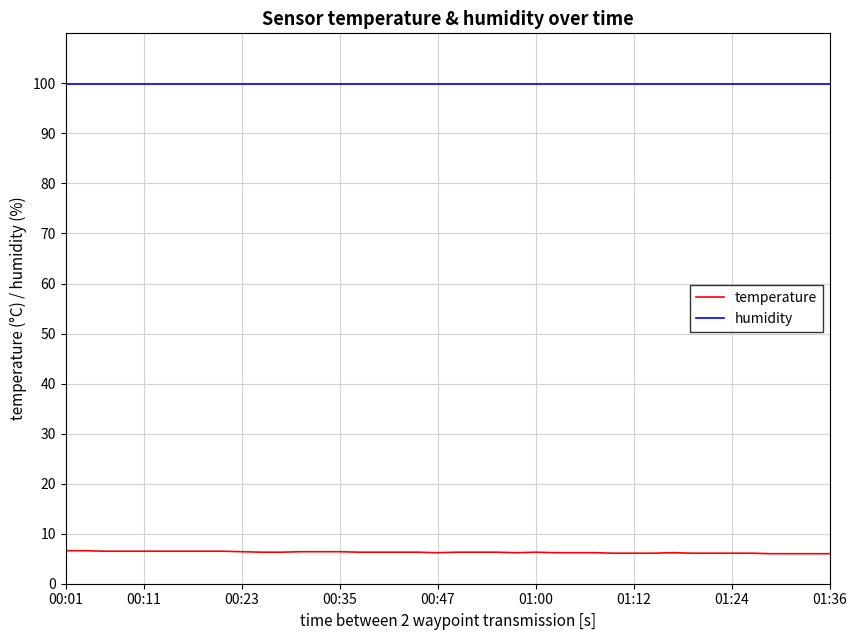

True or false: humidity and temperature intersect in this chart.

False